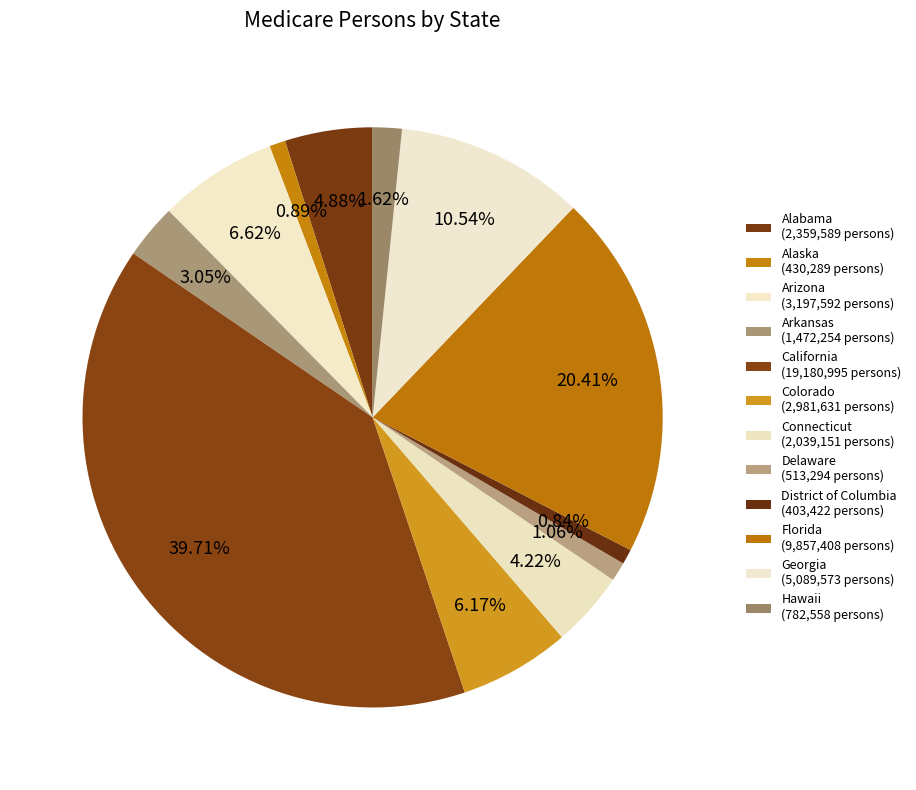

What is the total percentage of Delaware and District of Columbia?

1.9%